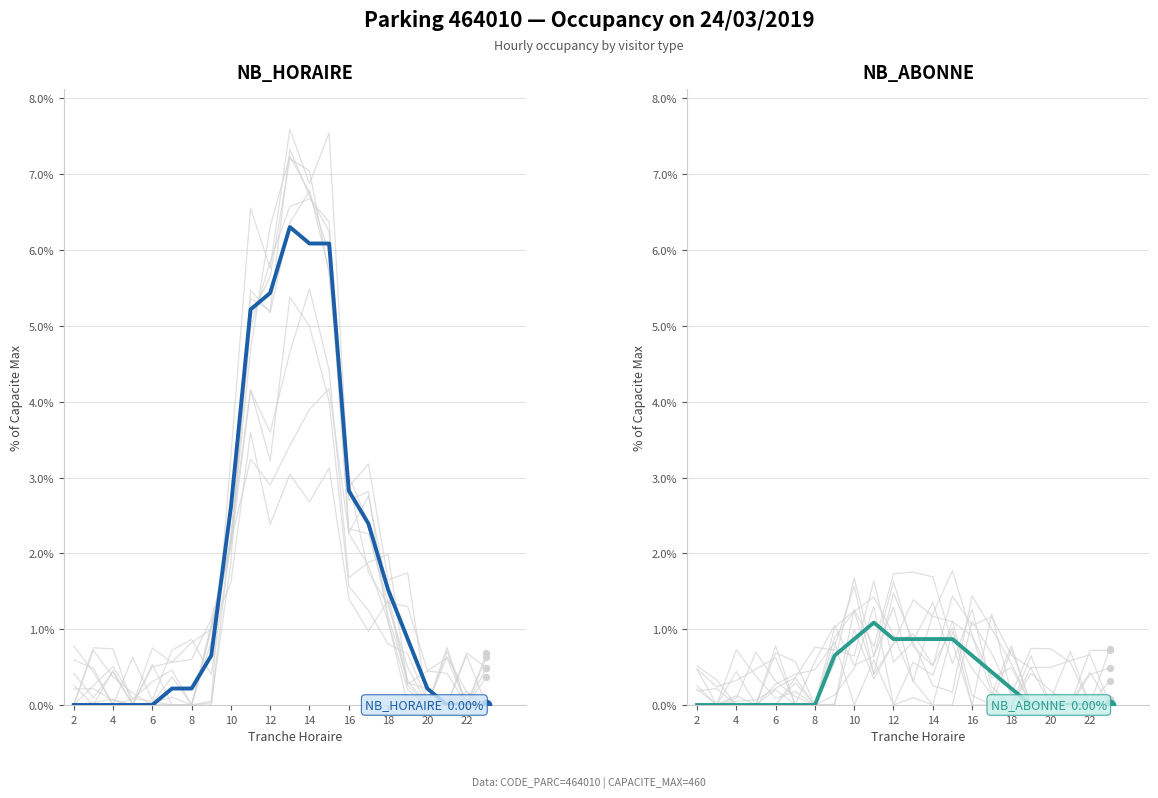

Which series reaches the minimum Y coordinate?

NB_HORAIRE